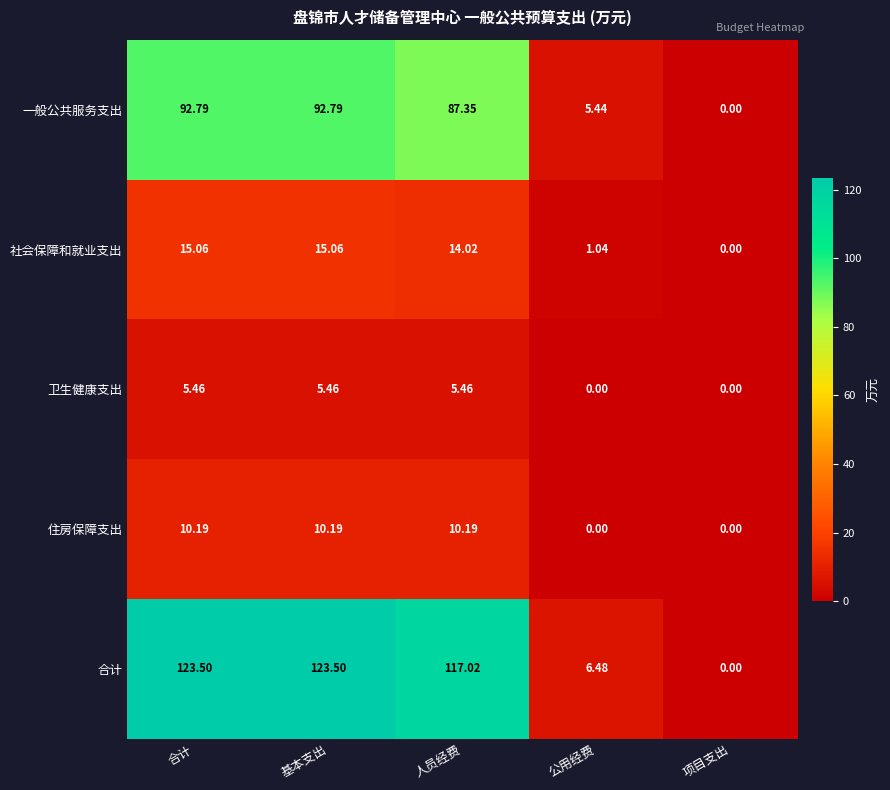

How many values in the 卫生健康支出 series are below 5?

2